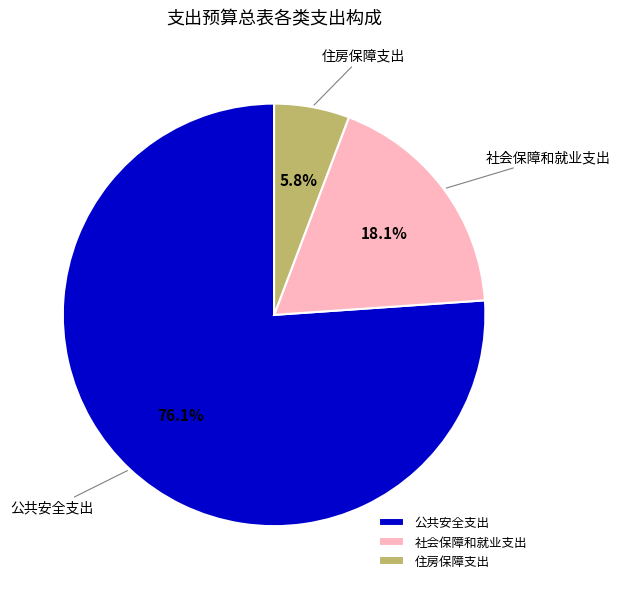

To the nearest percent, what percentage of the pie is 公共安全支出?

76%